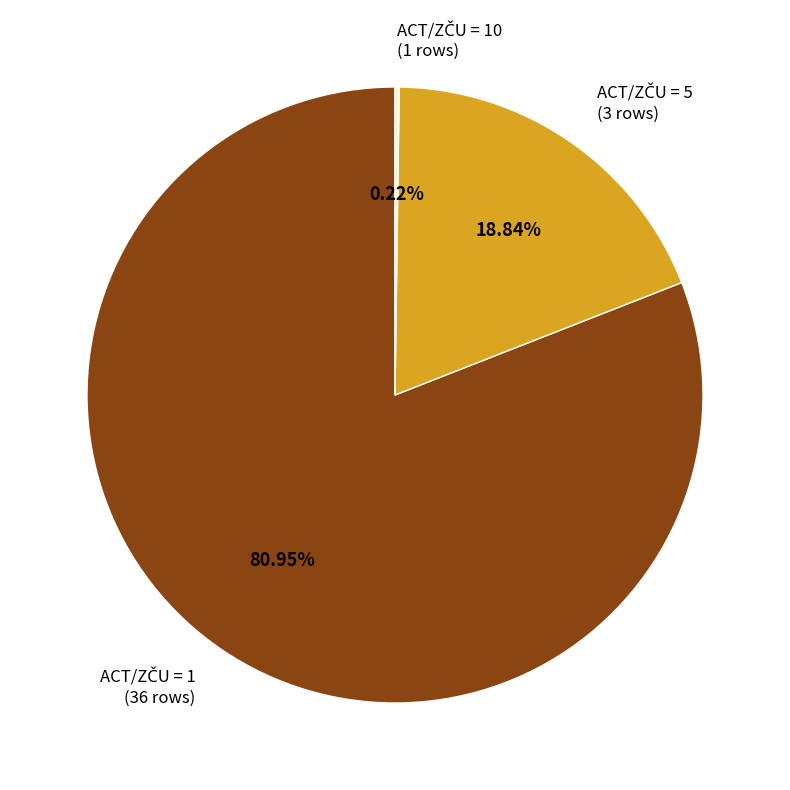

Is there any slice that represents more than half of the pie?

Yes